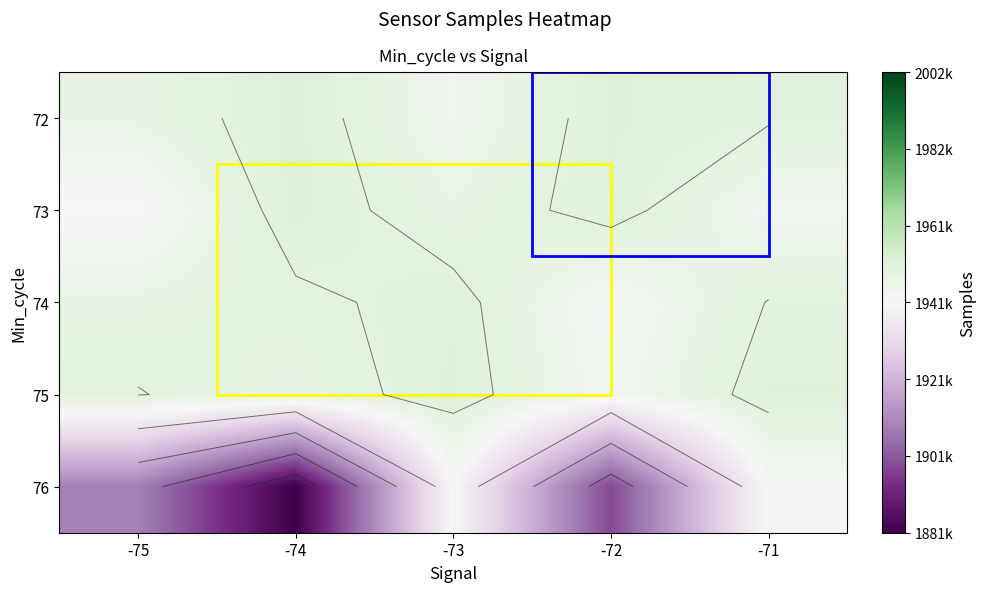

Which series has the largest range (max minus min)?

76